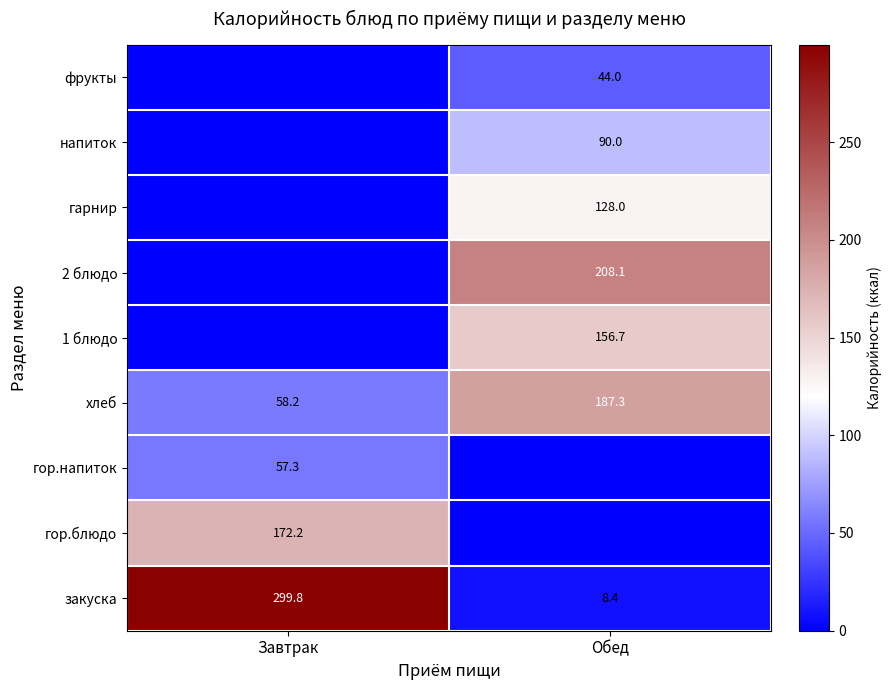

What is the total value across all series at Обед?

822.5